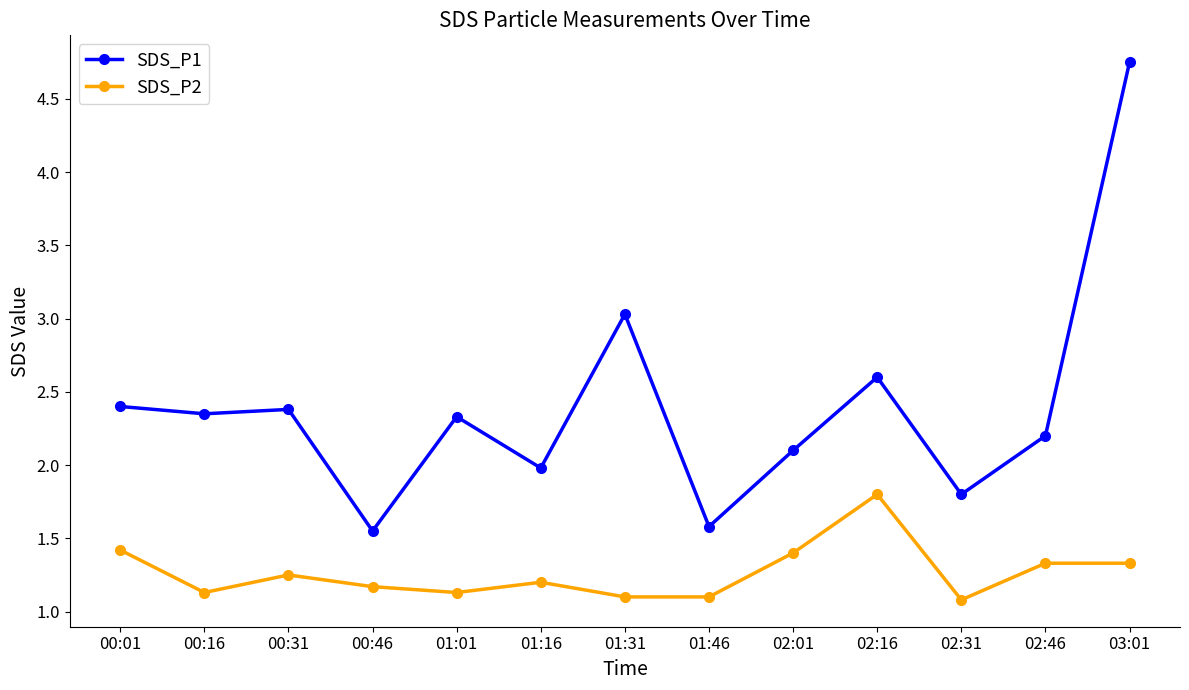

True or false: SDS_P1 and SDS_P2 cross at least once.

False